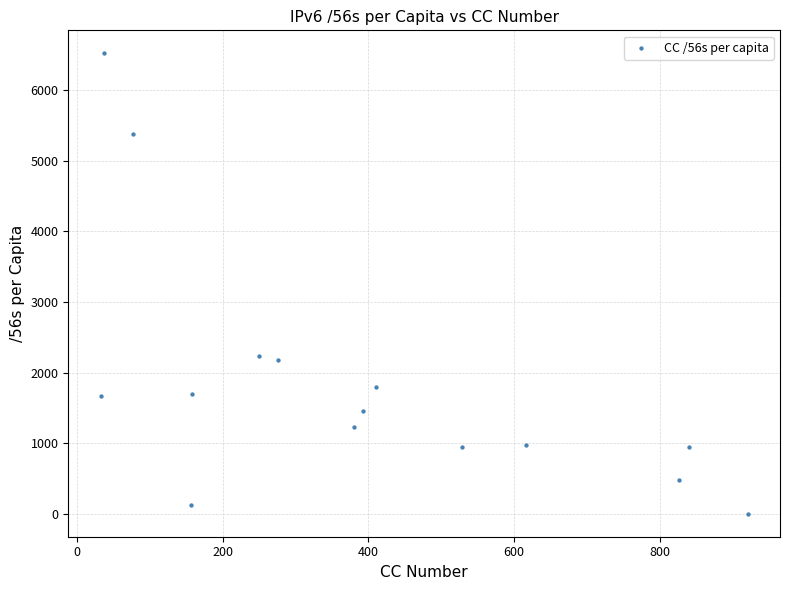

What is the range of Y values (max minus min)?

6524.8